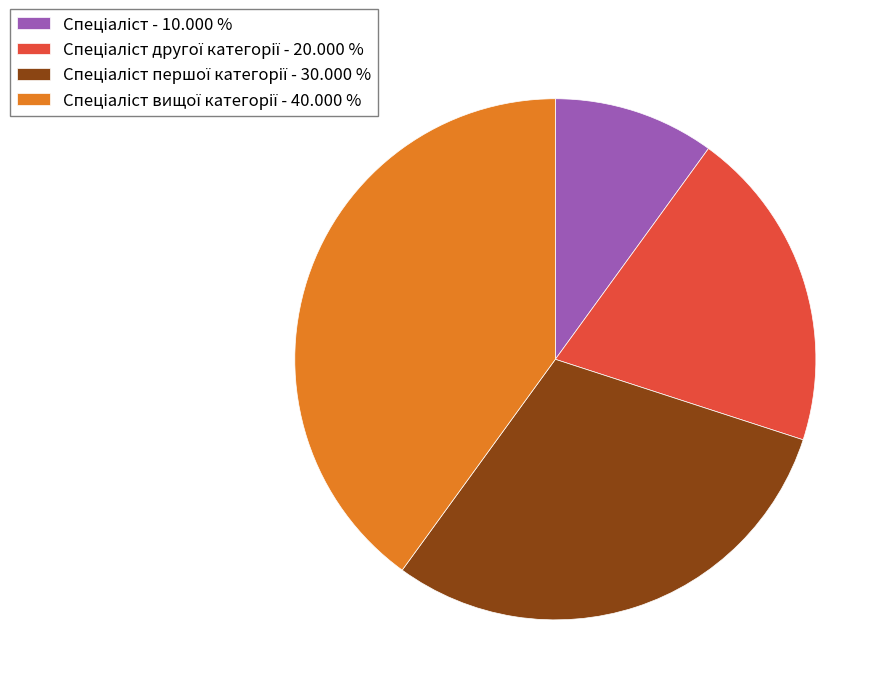

Does any single category account for the majority?

No